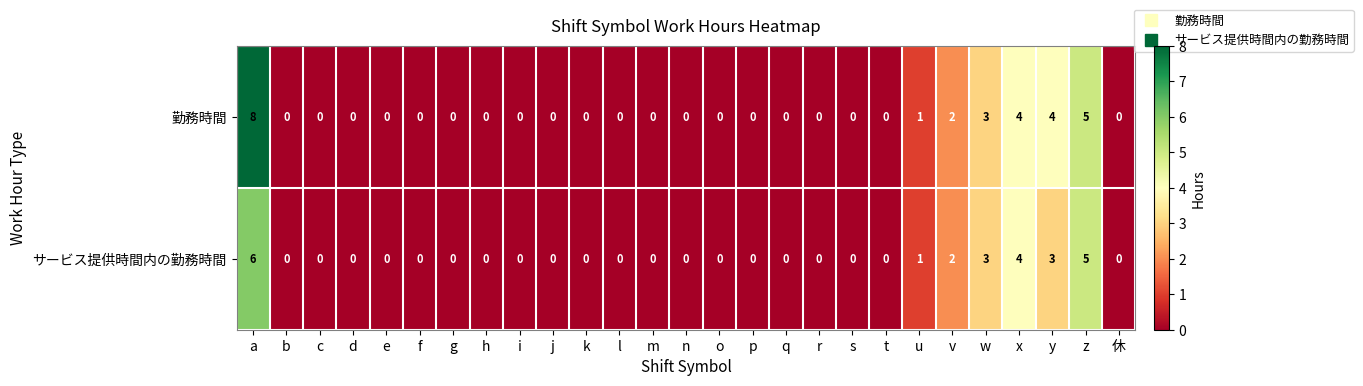

Which series has the widest spread of values?

勤務時間